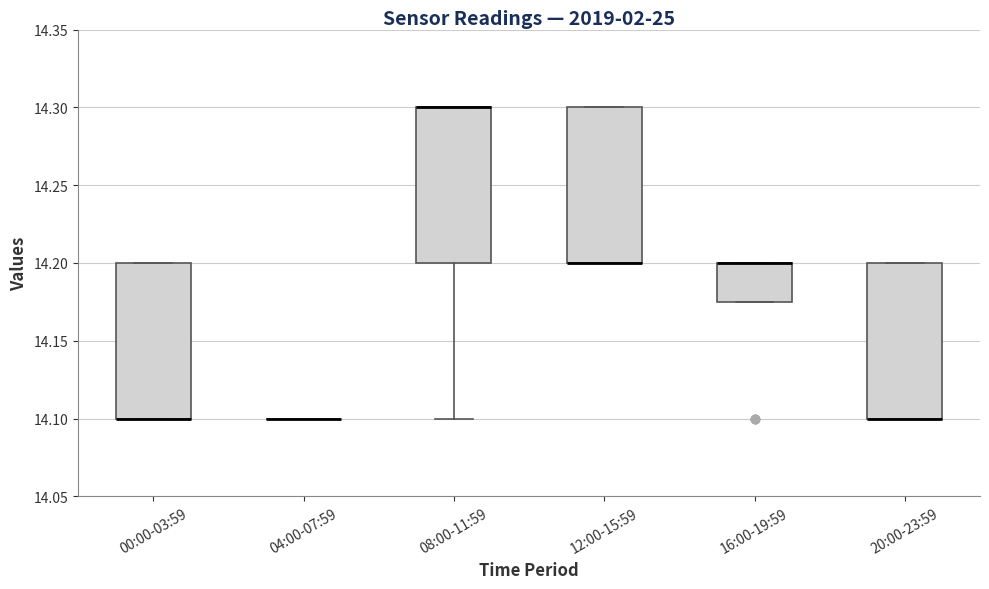

Reading left to right, transcribe this box plot: for each box, give where its median line is, the range the box spans, and where its two whiskers end, as read against the y-axis. The values are not printed on the chart, so give them approximately, as read against the axis.

00:00-03:59: median 14.100 (drawn on the box's lower edge), box 14.100 to 14.200, whiskers 14.100 to 14.200
04:00-07:59: box collapsed to a line at 14.100, whiskers 14.100 to 14.100
08:00-11:59: median 14.300 (drawn on the box's upper edge), box 14.200 to 14.300, whiskers 14.100 to 14.300
12:00-15:59: median 14.200 (drawn on the box's lower edge), box 14.200 to 14.300, whiskers 14.200 to 14.300
16:00-19:59: median 14.200 (drawn on the box's upper edge), box 14.175 to 14.200, whiskers 14.175 to 14.200
20:00-23:59: median 14.100 (drawn on the box's lower edge), box 14.100 to 14.200, whiskers 14.100 to 14.200